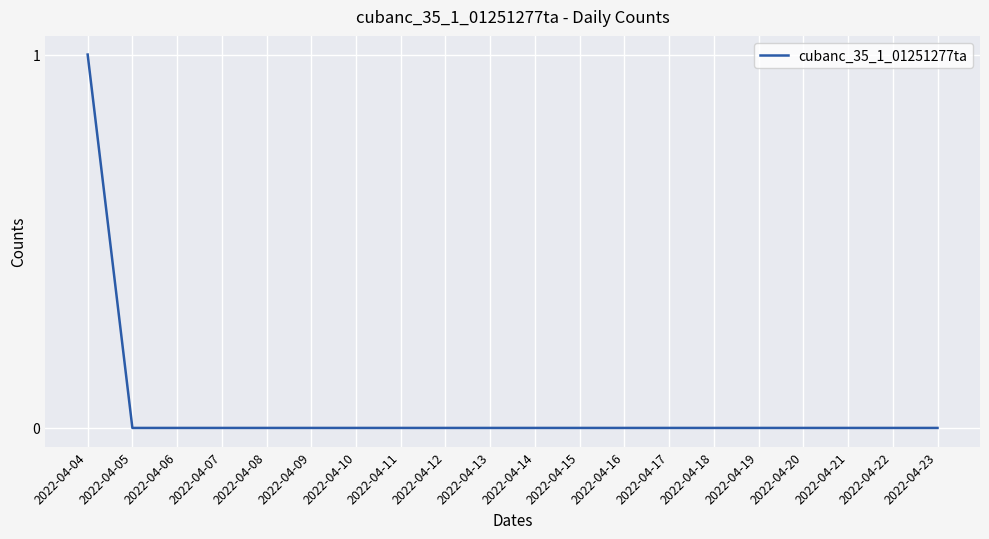

Reading left to right, extract all data points from this chart.

1	0	0	0	0	0	0	0	0	0	0	0	0	0	0	0	0	0	0	0